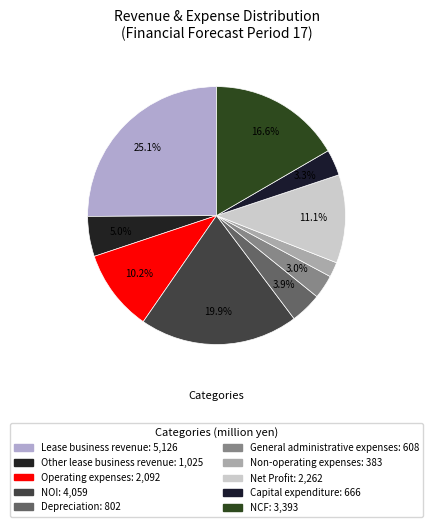

Count the number of slices in the pie.

10